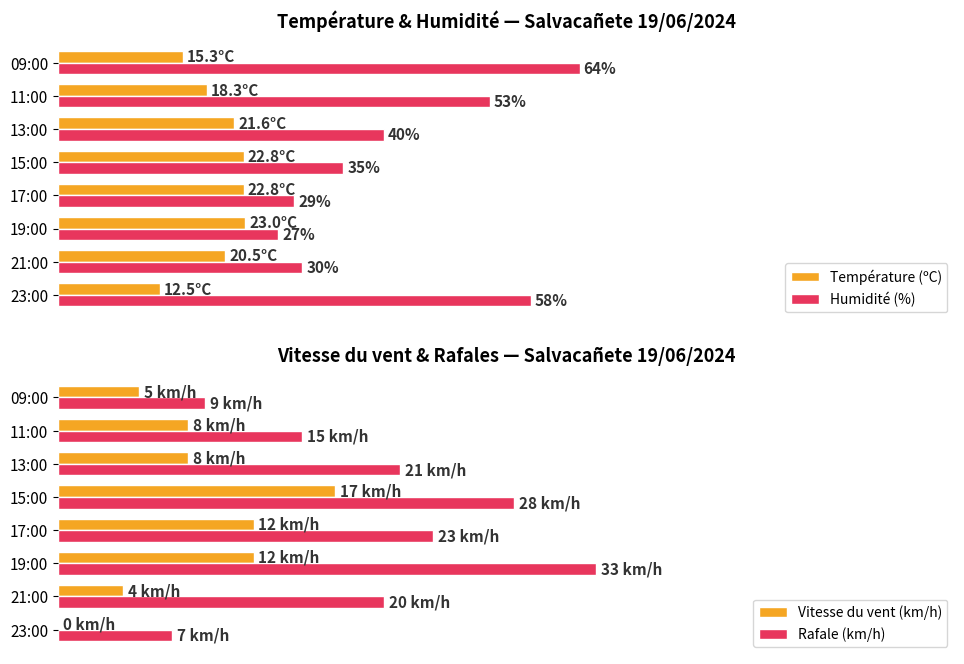

What is the difference between the second highest and second lowest values in the Vitesse du vent (km/h) series?

8.0